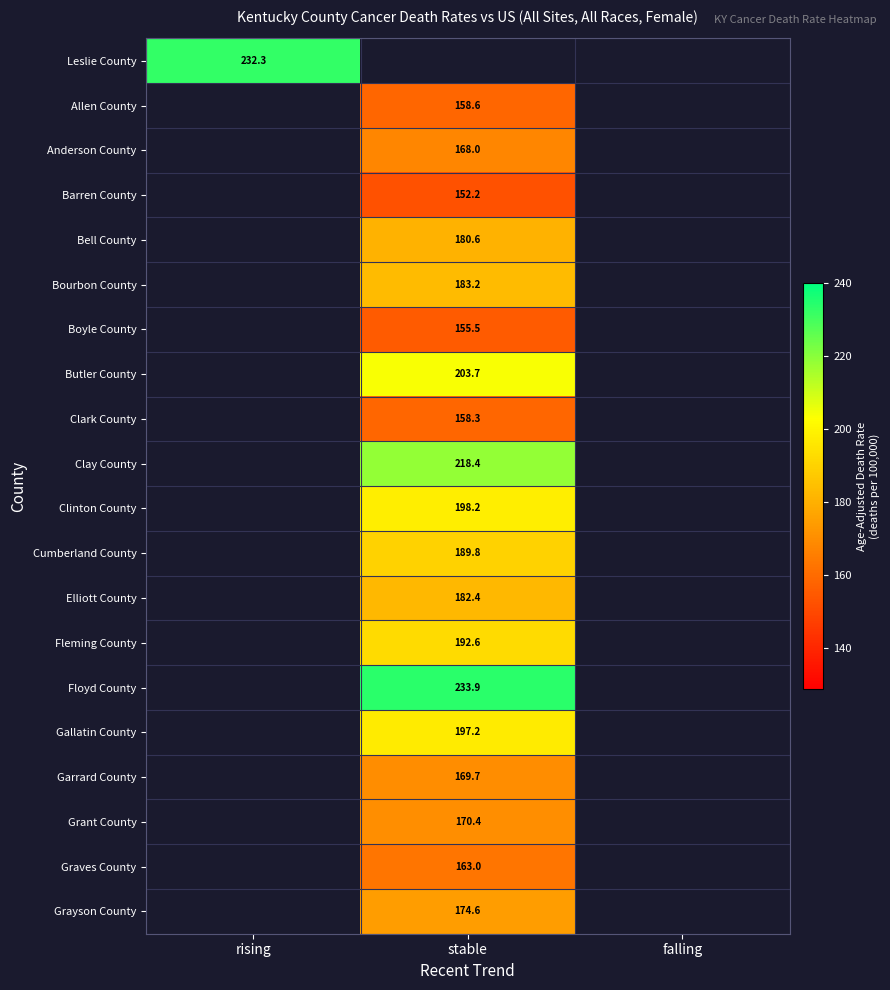

Is it true that Grant County equals 238.4 at stable?

False